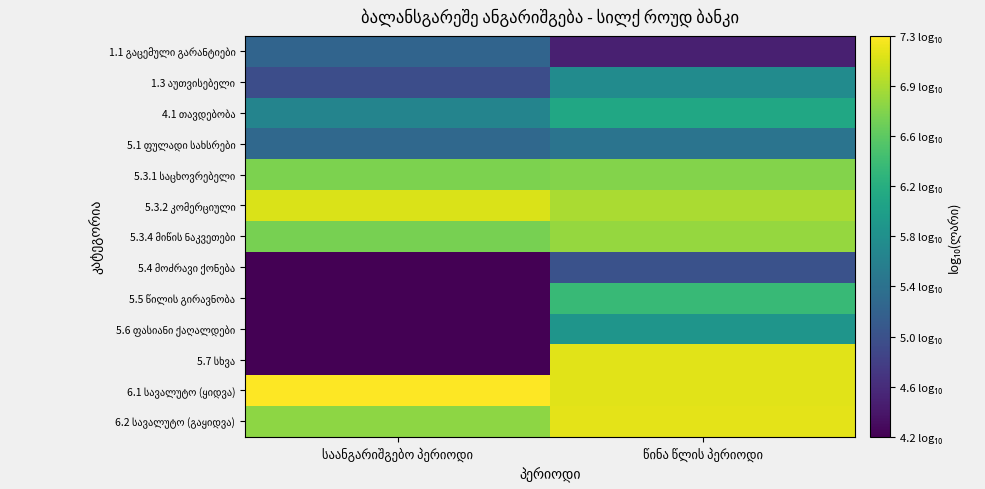

At წინა წლის პერიოდი, list the series in order from largest to smallest.

6.2 სავალუტო (გაყიდვა), 5.7 სხვა, 6.1 სავალუტო (ყიდვა), 5.3.2 კომერციული, 5.3.4 მიწის ნაკვეთები, 5.3.1 საცხოვრებელი, 5.5 წილის გირავნობა, 4.1 თავდებობა, 5.6 ფასიანი ქაღალდები, 1.3 აუთვისებელი, 5.1 ფულადი სახსრები, 5.4 მოძრავი ქონება, 1.1 გაცემული გარანტიები